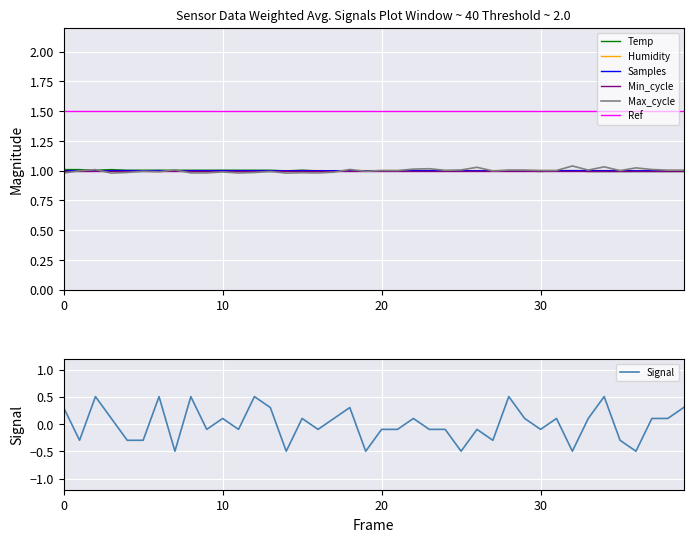

Is the value of Samples at Samples greater than the value of Max_cycle at 24?

No